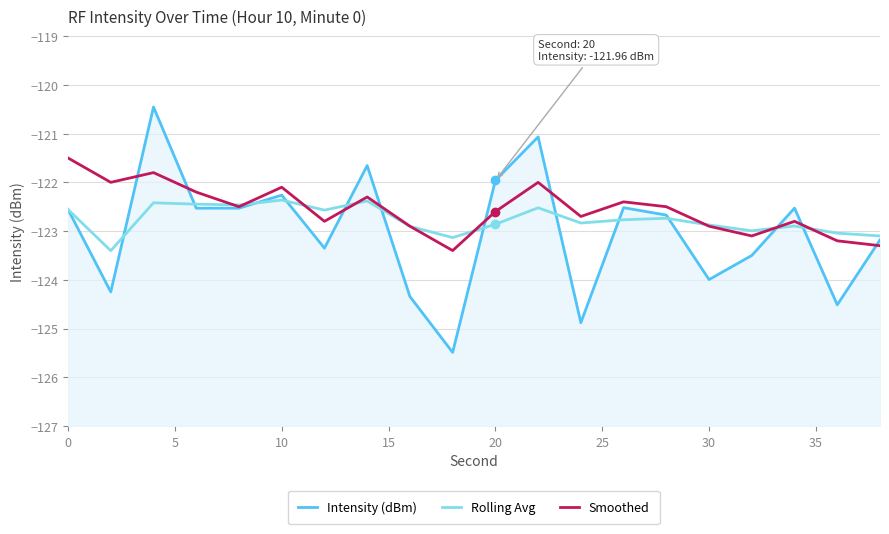

Does the chart have visible grid lines?

Yes